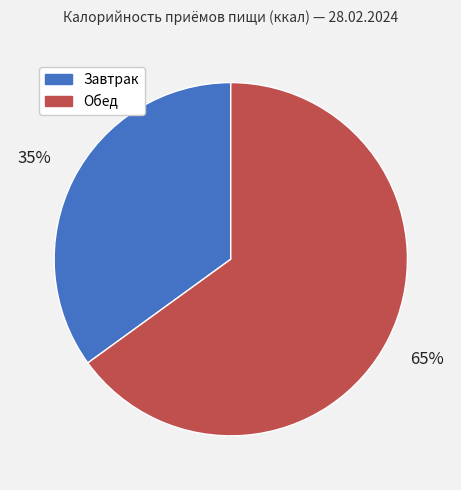

To the nearest percent, what is the difference between the Завтрак and Обед slice percentages?

30%